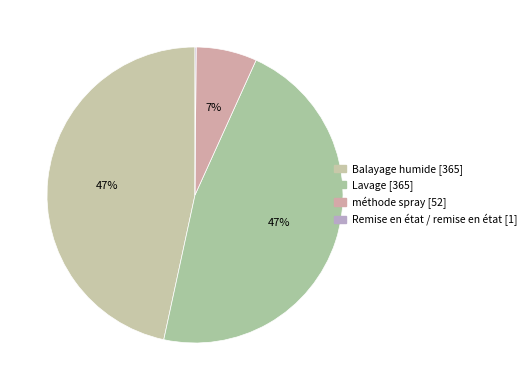

To the nearest percent, what is the difference between the méthode spray and Balayage humide slice percentages?

40%